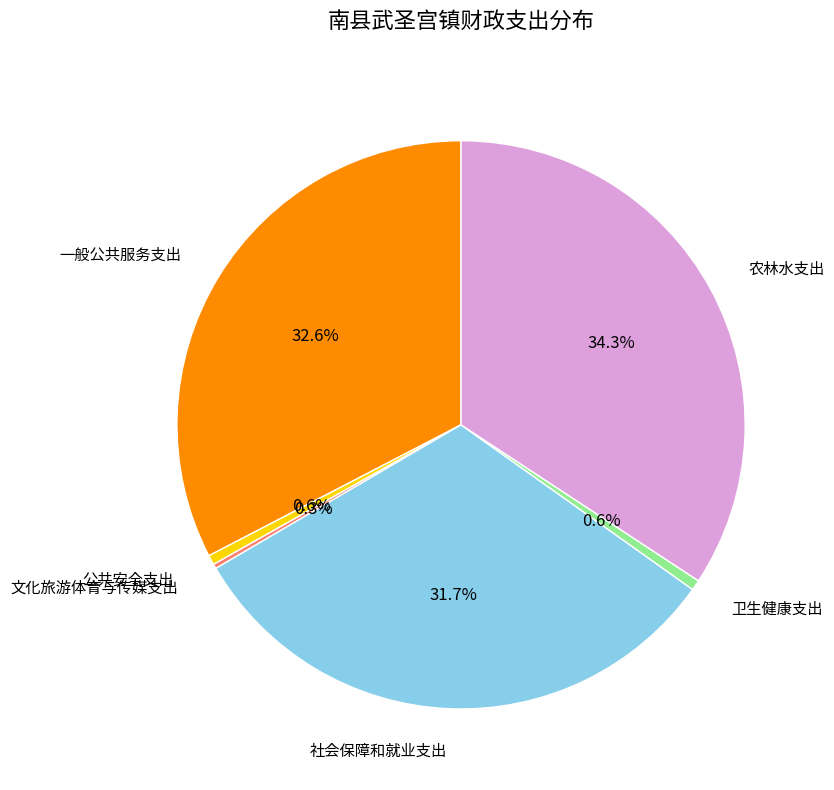

Does 一般公共服务支出 represent more than half of the total?

No